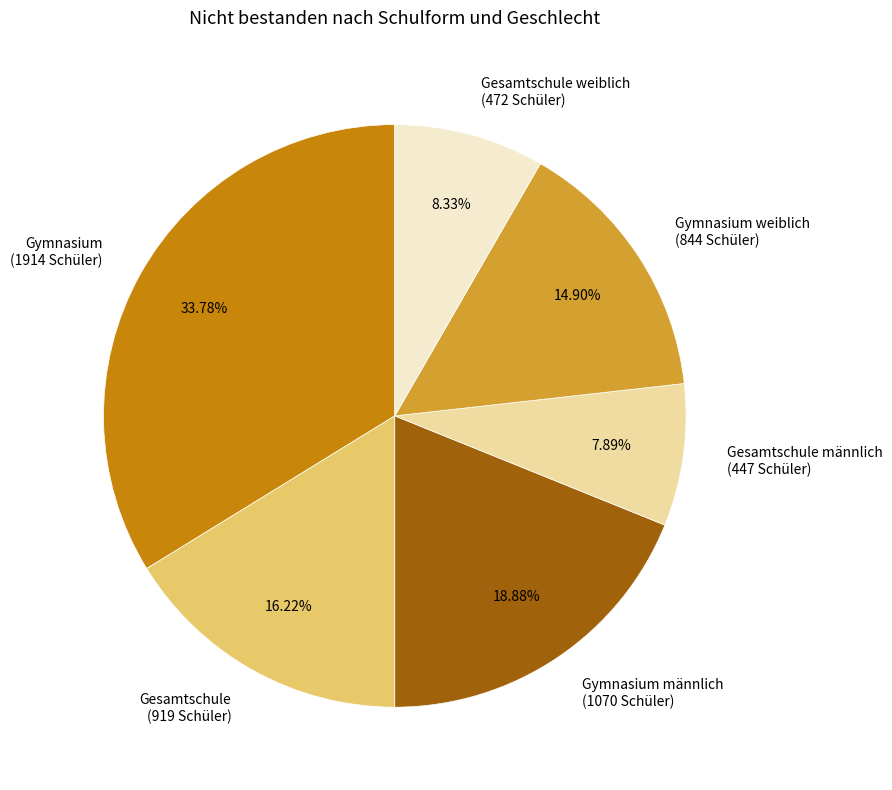

Is the sum of Gesamtschule männlich (447 Schüler) and Gymnasium (1914 Schüler) greater than half?

No